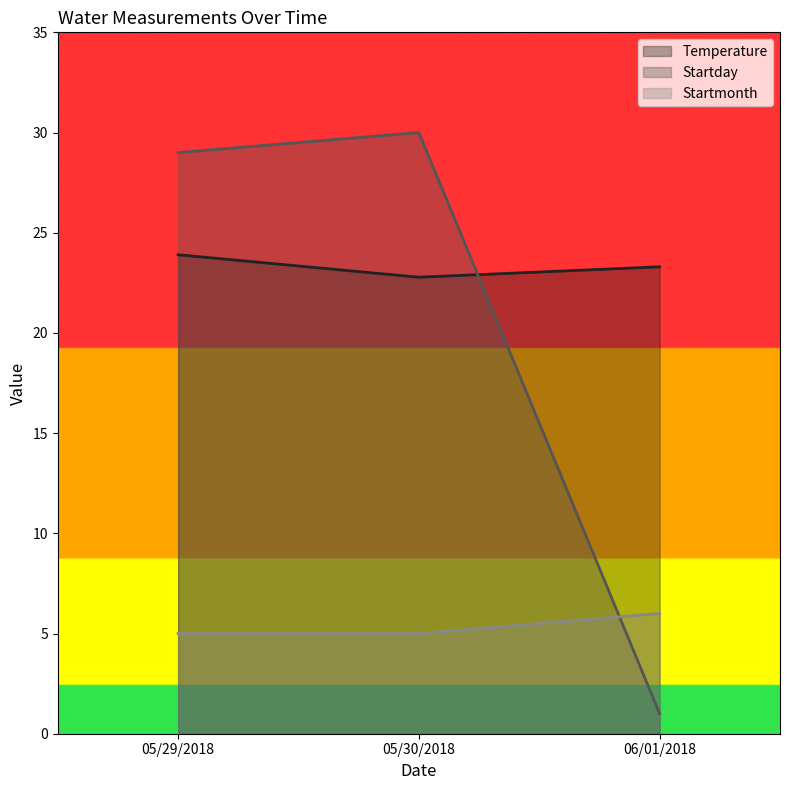

Reading left to right, transcribe all the data shown in this chart.

Temperature: 23.9	22.8	23.3
Startday: 29.0	30.0	1.0
Startmonth: 5.0	5.0	6.0